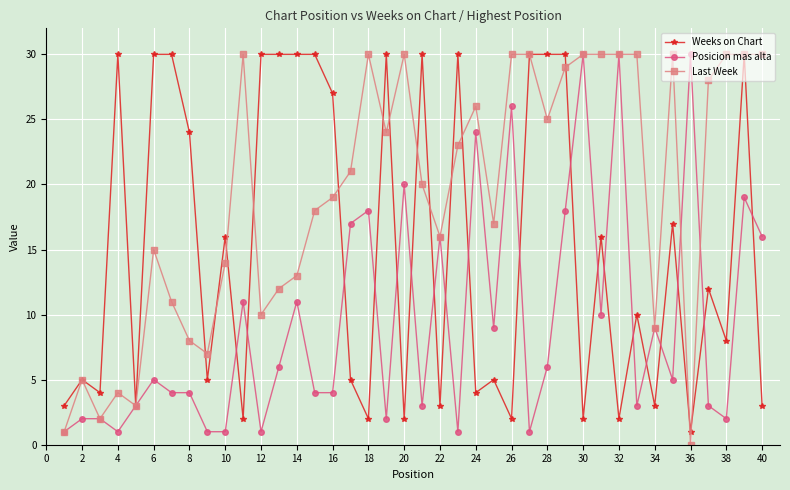

What is the value of the Last Week point at the 38th from the left?

30